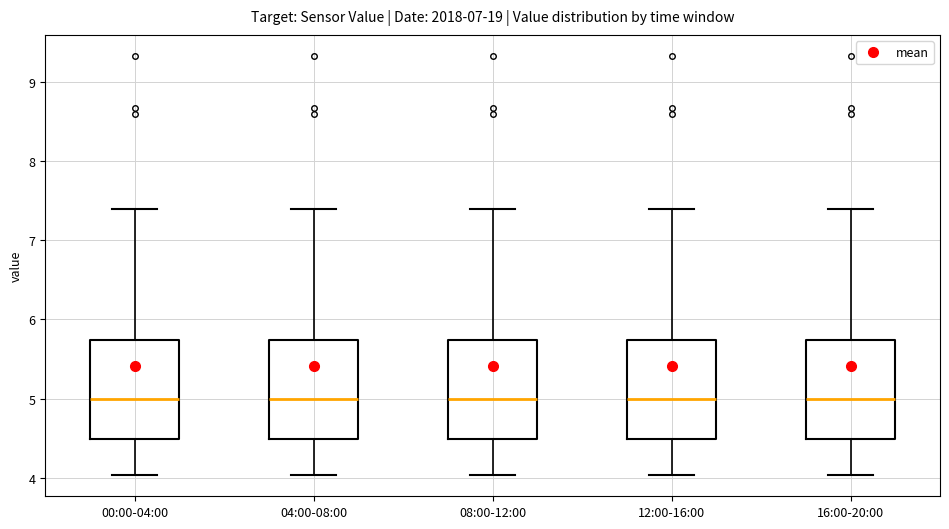

Where does the upper whisker of the box for 08:00-12:00 end on the y-axis? The values are not printed on the chart, so give them approximately, as read against the axis.

7.4